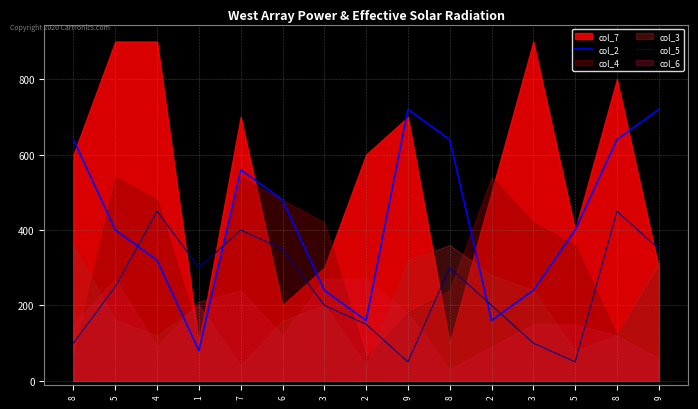

Reading left to right, extract all data points from this chart.

col_2: 640	400	320	80	560	480	240	160	720	640	160	240	400	640	720
col_5: 100	250	450	300	400	350	200	150	50	300	200	100	50	450	350